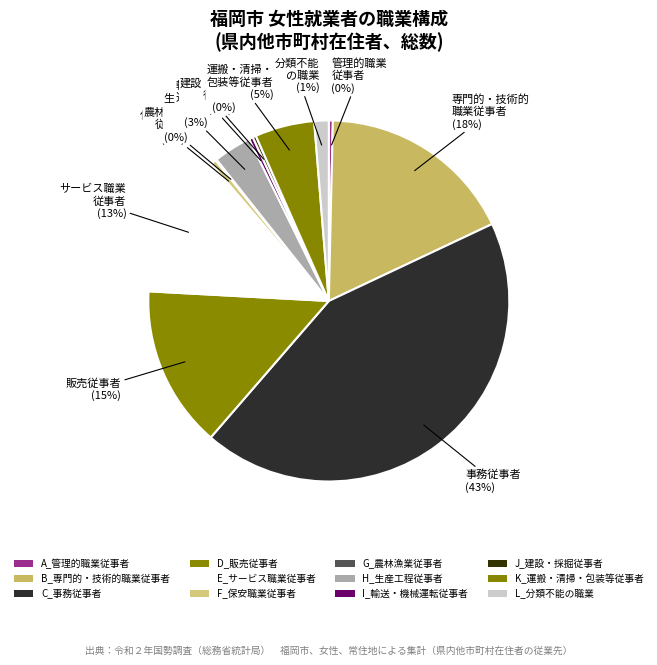

How much of the chart is everything except A_管理的職業従事者?

99.6%